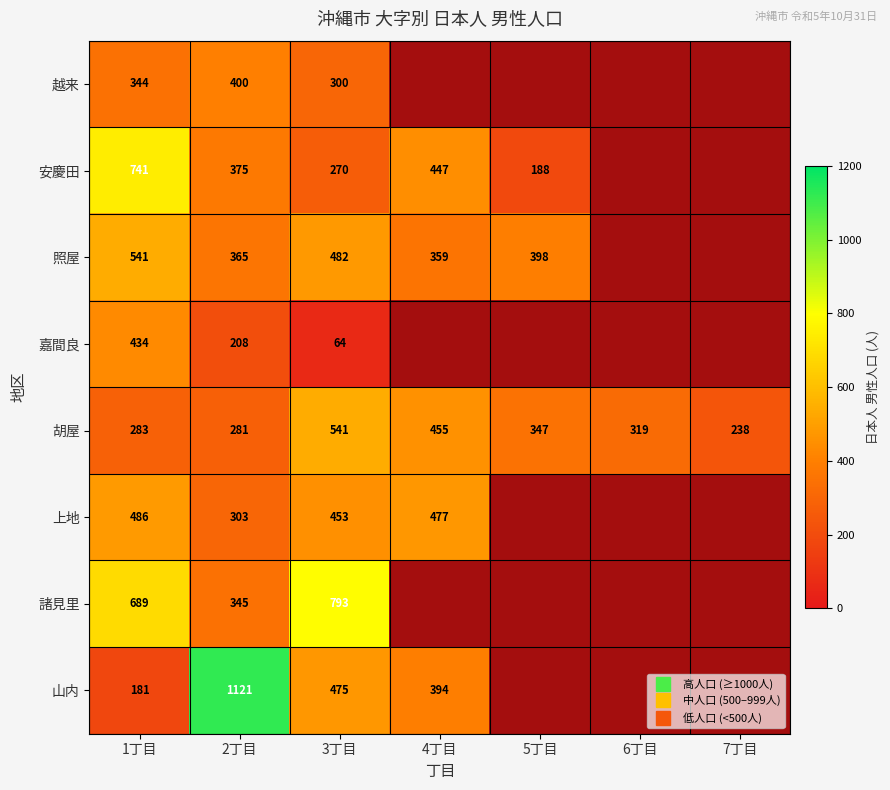

How many data points does each series have?

7